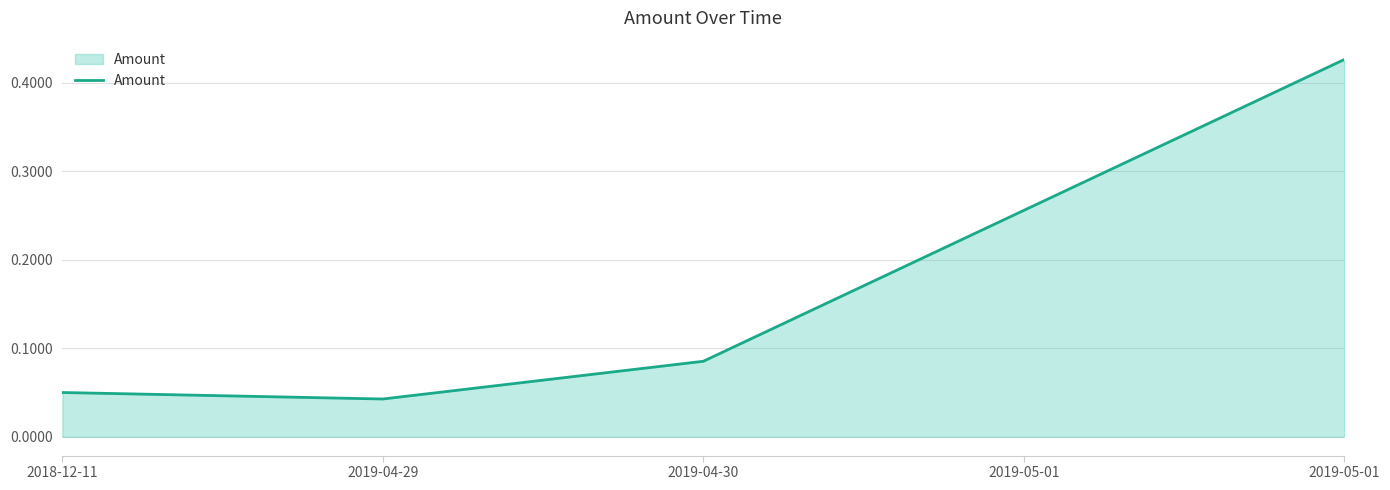

Rank the categories by value from lowest to highest.

2019-04-29, 2018-12-11, 2019-04-30, 2019-05-01, 2019-05-01